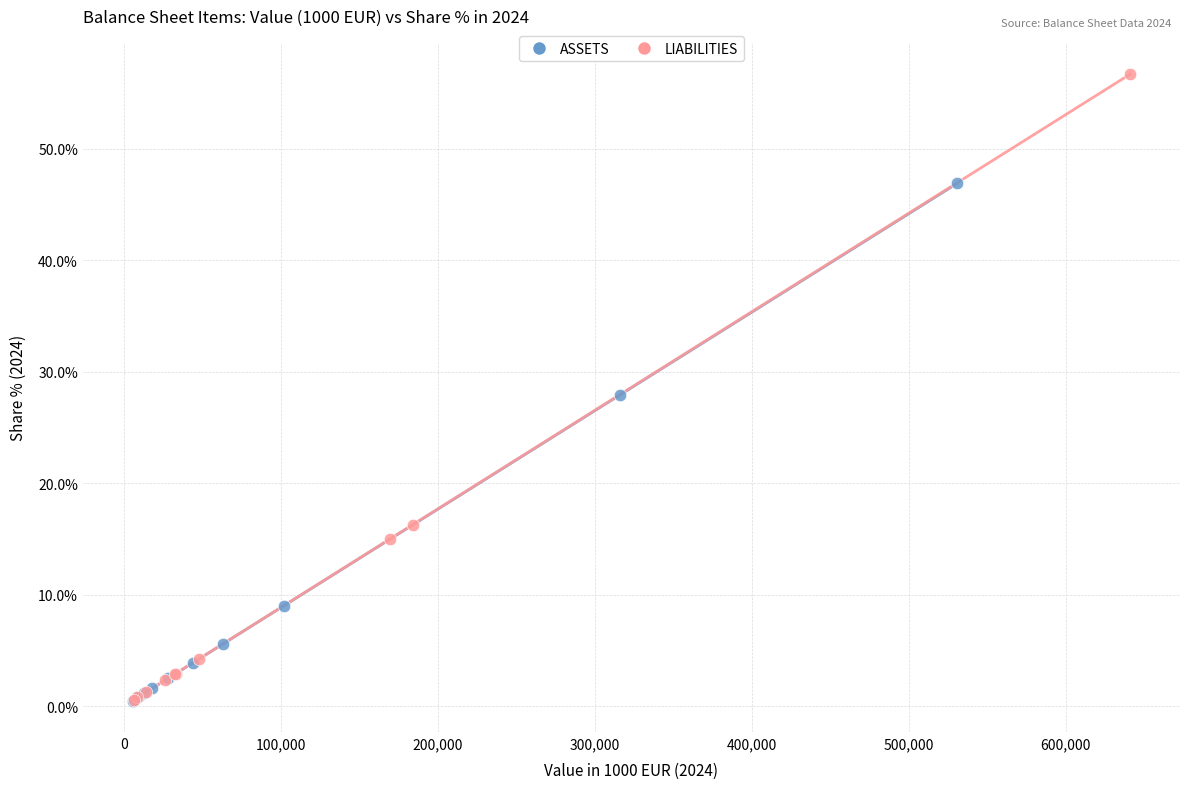

Which series has the largest Y range (max minus min)?

LIABILITIES